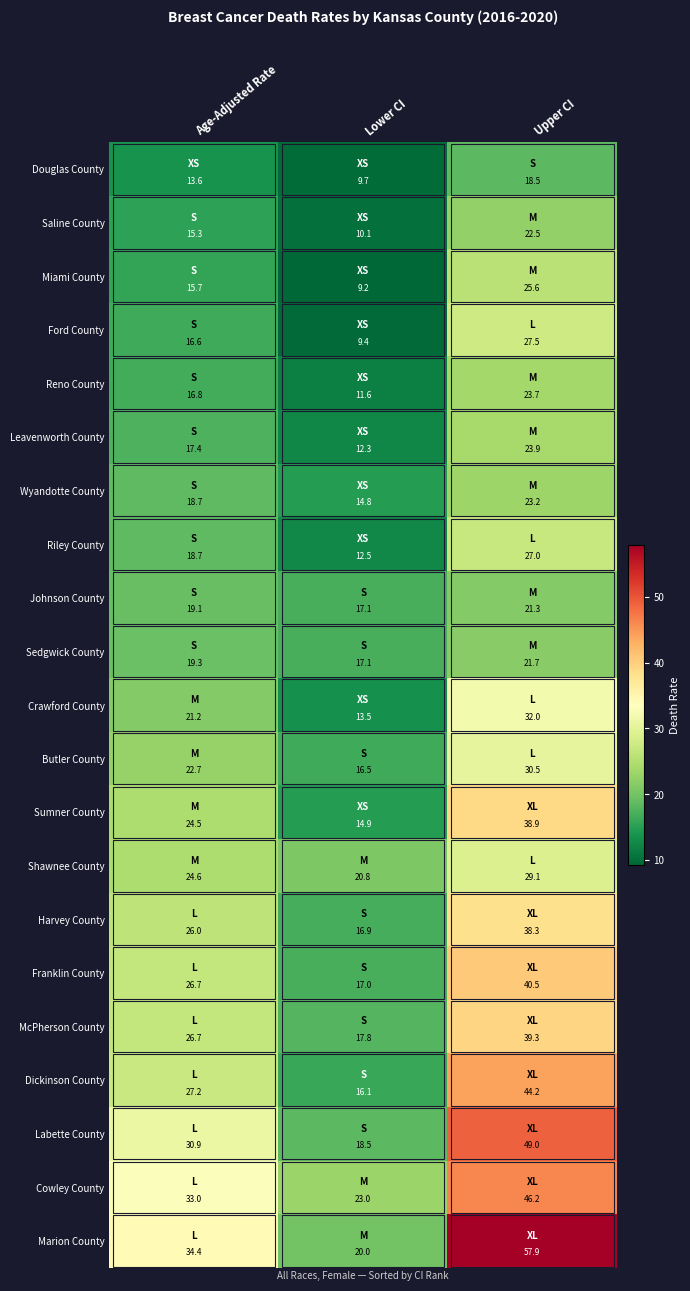

Rank the series by their maximum value, from highest to lowest.

Marion County, Labette County, Cowley County, Dickinson County, Franklin County, McPherson County, Sumner County, Harvey County, Crawford County, Butler County, Shawnee County, Ford County, Riley County, Miami County, Leavenworth County, Reno County, Wyandotte County, Saline County, Sedgwick County, Johnson County, Douglas County